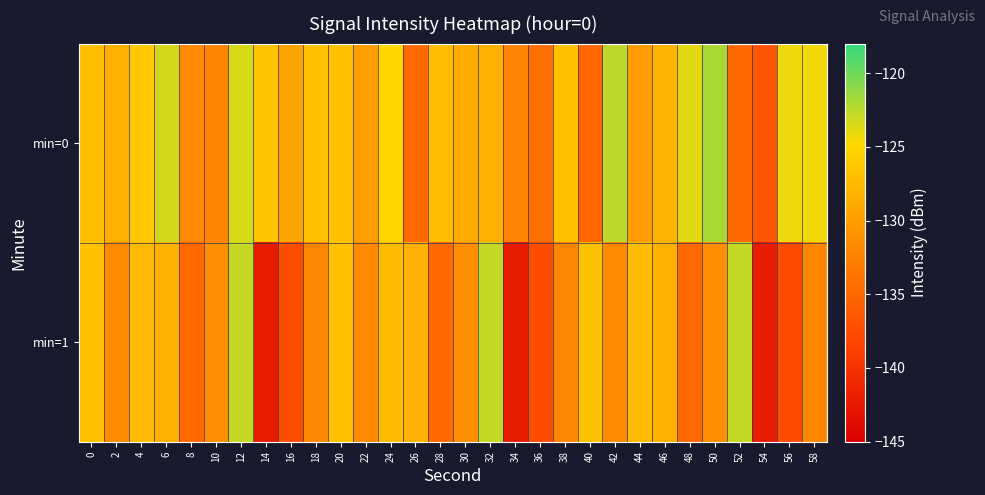

What is the total value across all series at 40?

-261.8